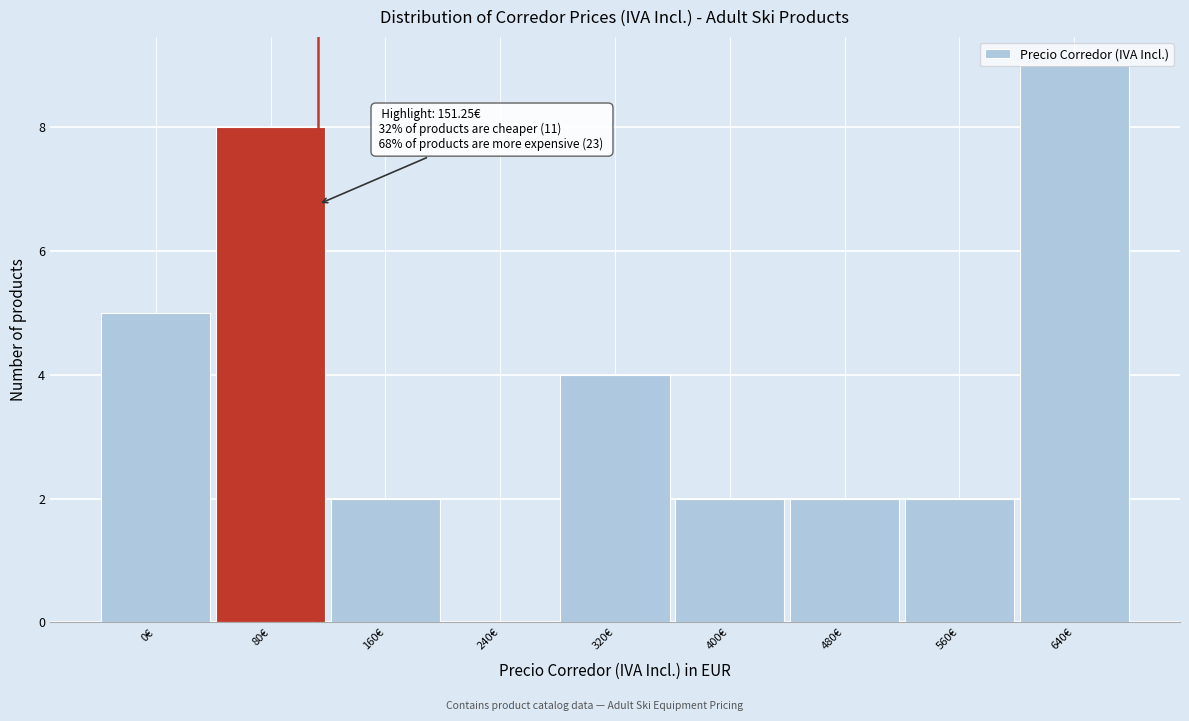

Between 640€ and 480€, which is larger?

640€